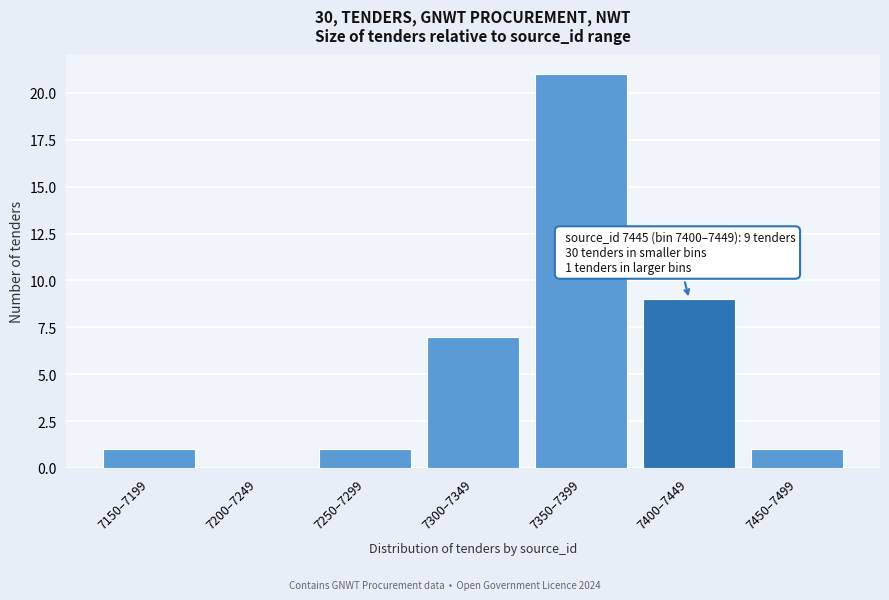

Reading right to left, transcribe all the data shown in this chart.

7450–7499=1	7400–7449=9	7350–7399=21	7300–7349=7	7250–7299=1	7200–7249=0	7150–7199=1